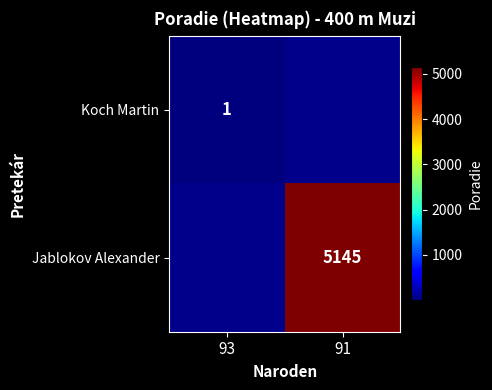

The value of Jablokov Alexander at 91 is 5145. True or false?

True